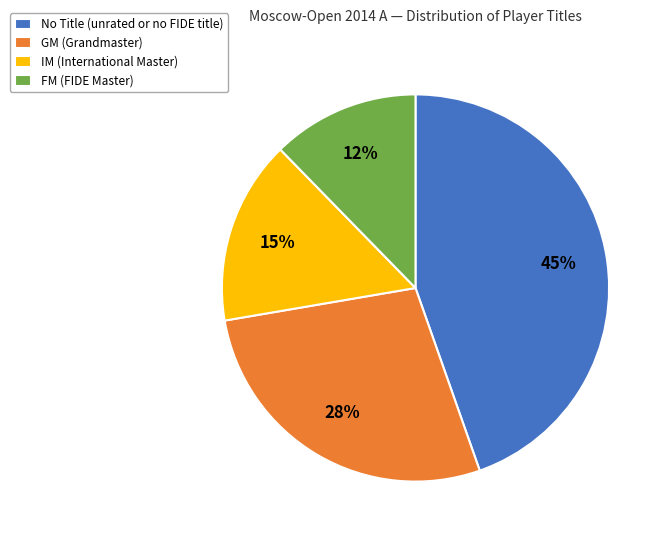

Which has a higher value, No Title (unrated or no FIDE title) or FM (FIDE Master)?

No Title (unrated or no FIDE title)